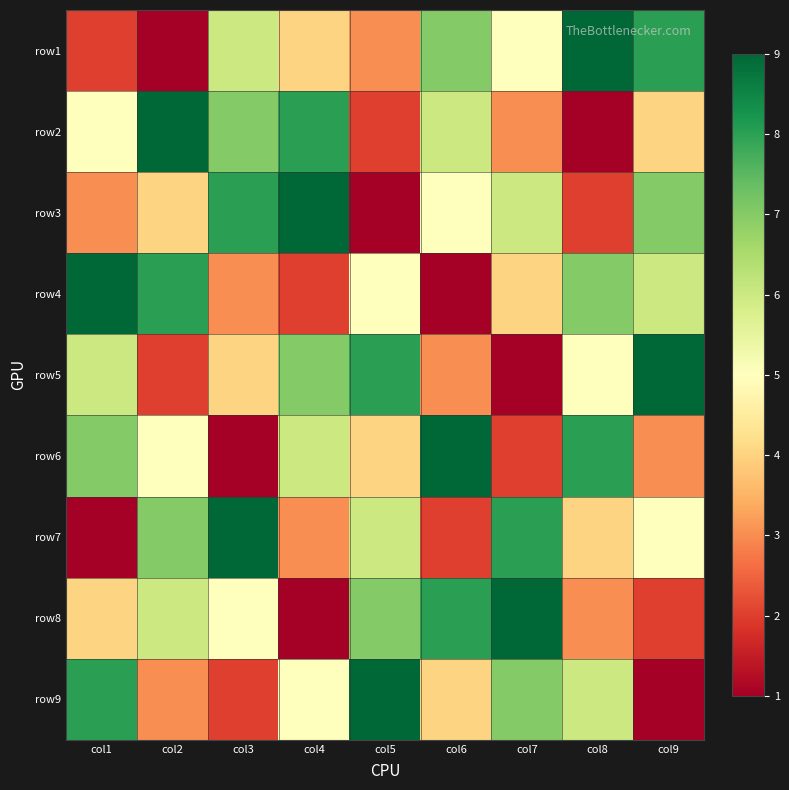

What is the difference between the highest and lowest values at col8?

8